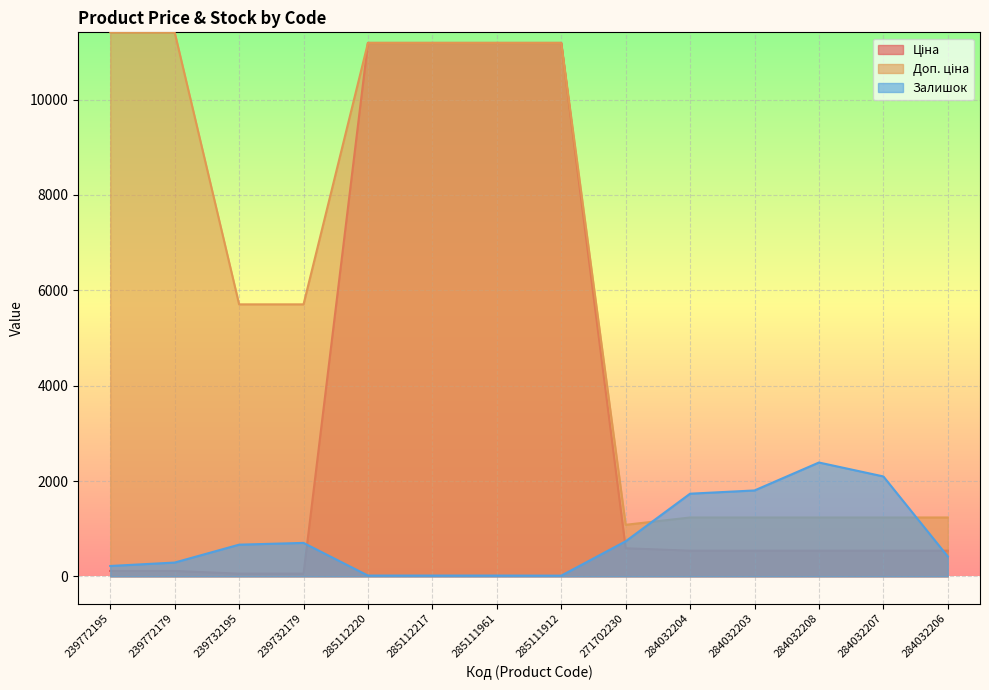

Between 285111912 and 284032206, which series saw the biggest shift?

Ціна